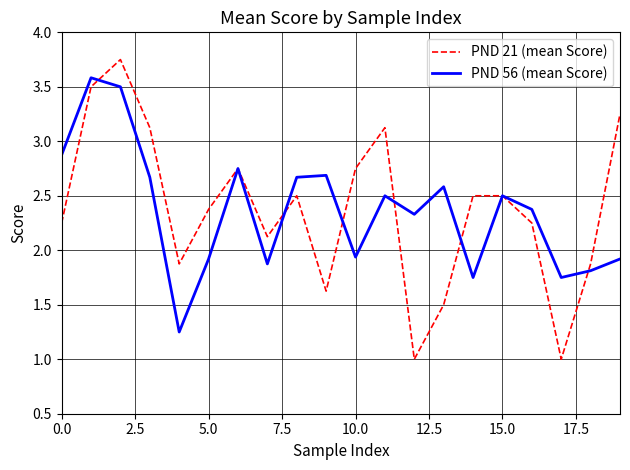

Which series has the largest range (max minus min)?

PND 21 (mean Score)